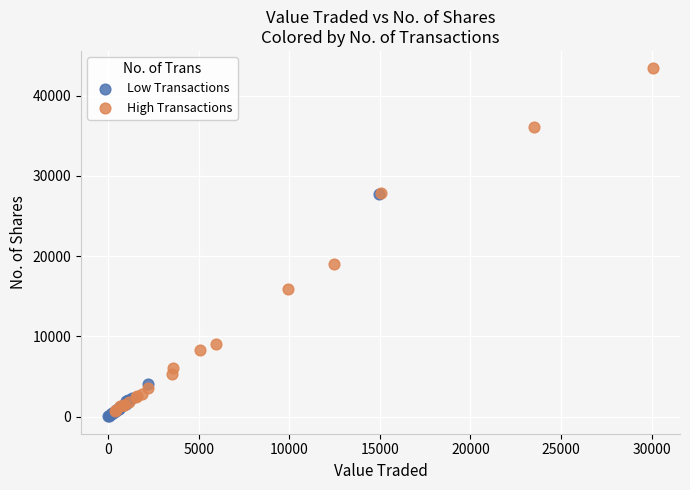

Which series reaches the maximum Y coordinate?

High Transactions